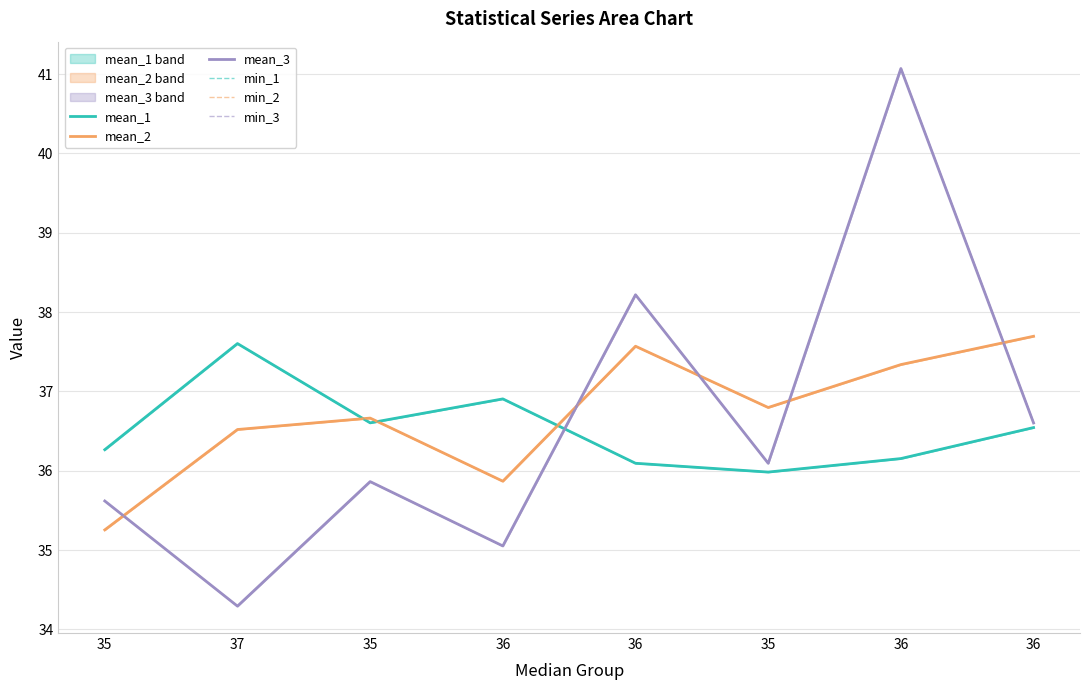

At how many categories does at least one series exceed 38?

2